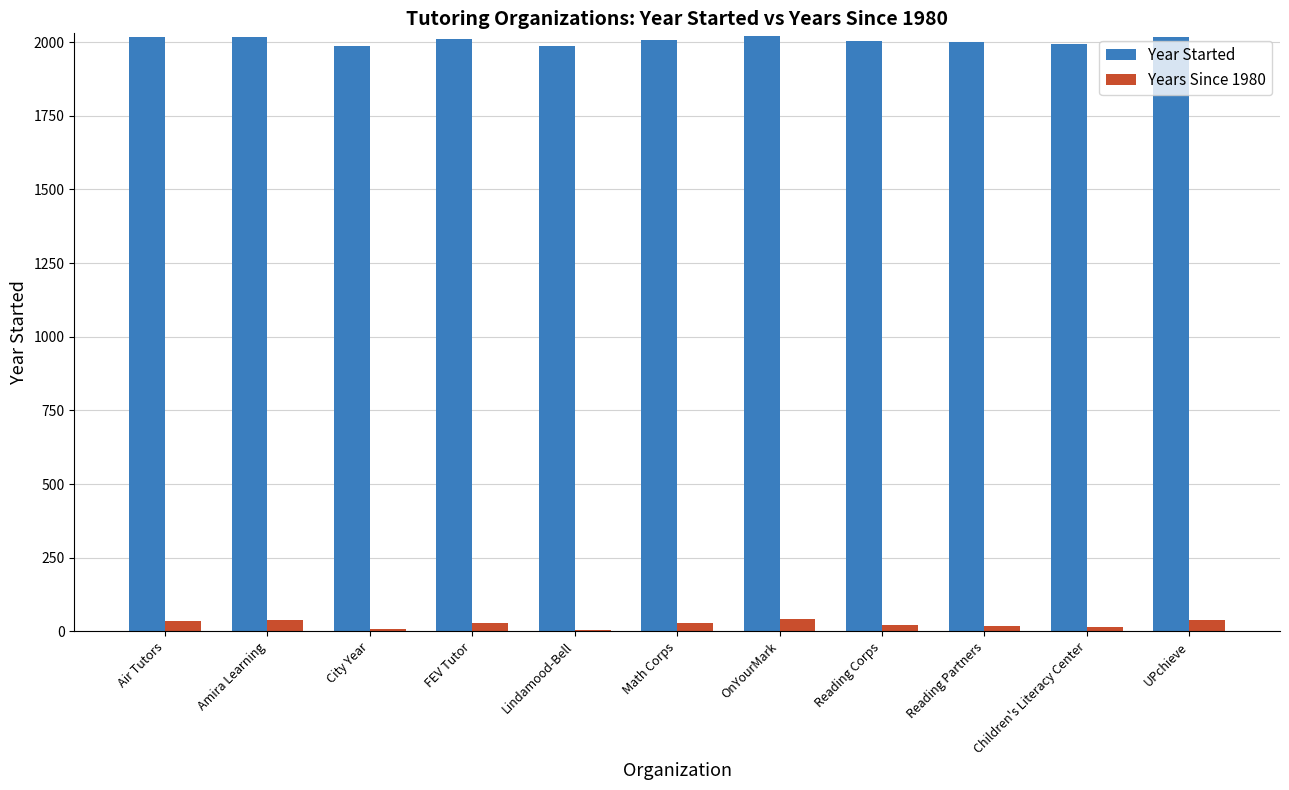

True or false: Year Started has a value of 3578 at OnYourMark.

False